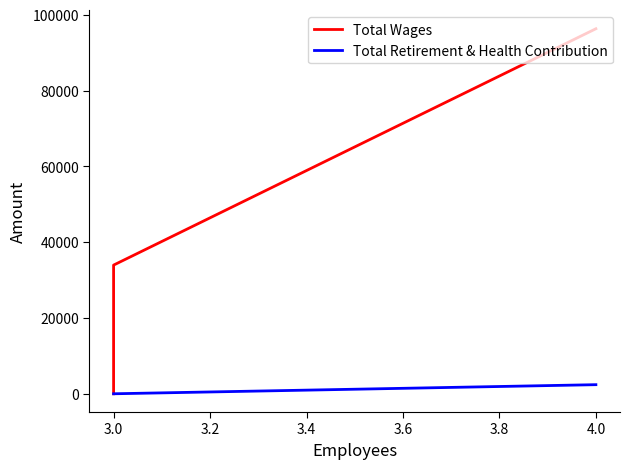

What is the greatest value displayed?

96331